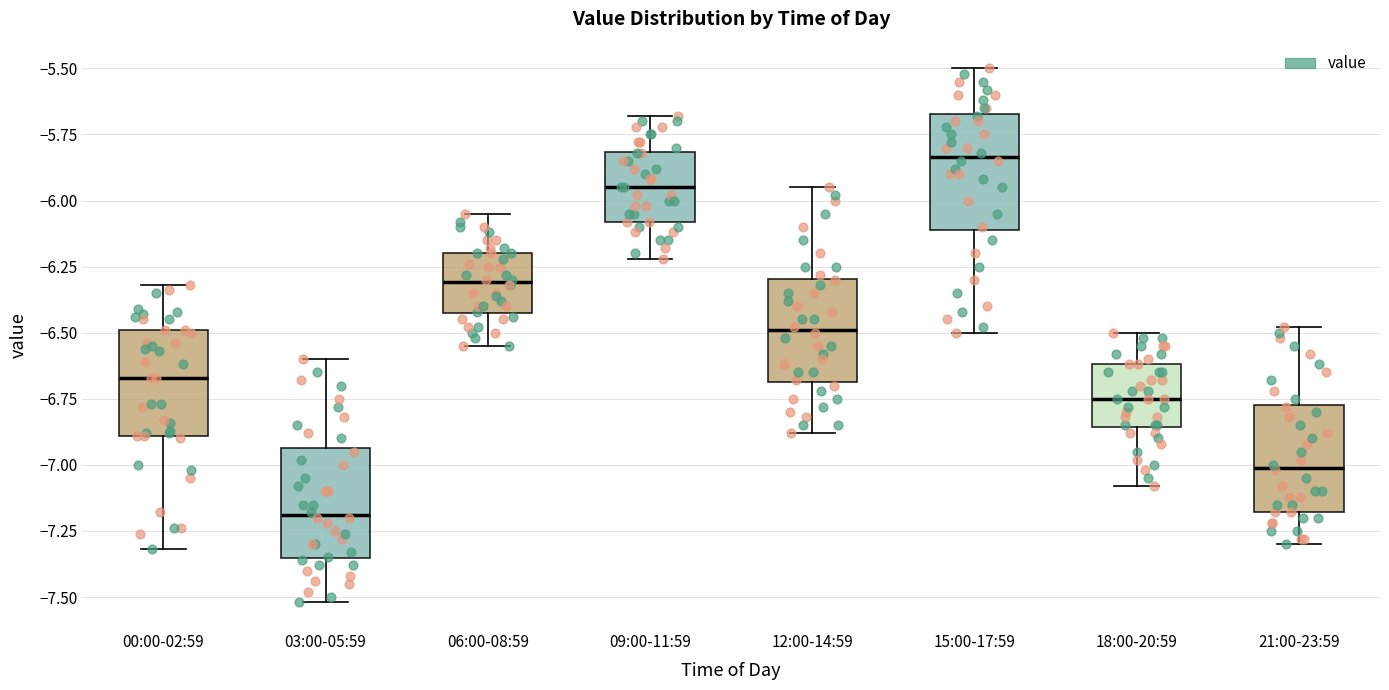

Reading left to right, read every box against the y-axis: the position of its median line, the range the box covers, and the ends of its whiskers. The values are not printed on the chart, so give them approximately, as read against the axis.

00:00-02:59: median -6.65, box -6.90 to -6.50, whiskers -7.30 to -6.30
03:00-05:59: median -7.20, box -7.35 to -6.95, whiskers -7.50 to -6.60
06:00-08:59: median -6.30, box -6.40 to -6.20, whiskers -6.55 to -6.05
09:00-11:59: median -5.95, box -6.10 to -5.80, whiskers -6.20 to -5.70
12:00-14:59: median -6.50, box -6.70 to -6.30, whiskers -6.90 to -5.95
15:00-17:59: median -5.85, box -6.10 to -5.65, whiskers -6.50 to -5.50
18:00-20:59: median -6.75, box -6.85 to -6.60, whiskers -7.10 to -6.50
21:00-23:59: median -7.00, box -7.20 to -6.75, whiskers -7.30 to -6.50